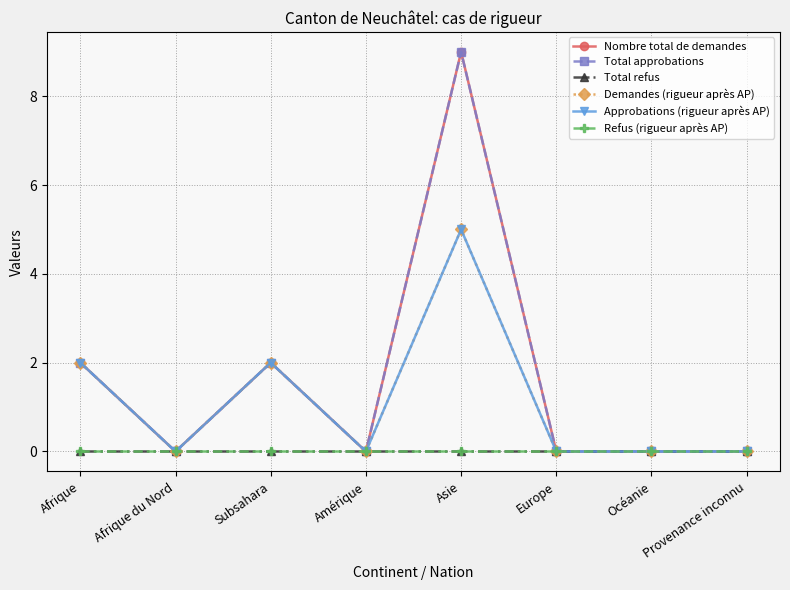

At which label does Total refus reach its minimum?

Afrique